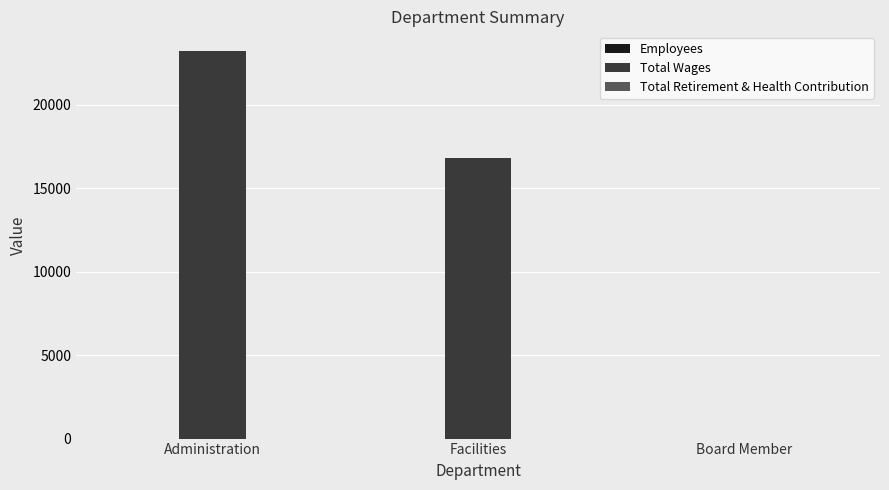

Which series has the largest total across all categories?

Total Wages